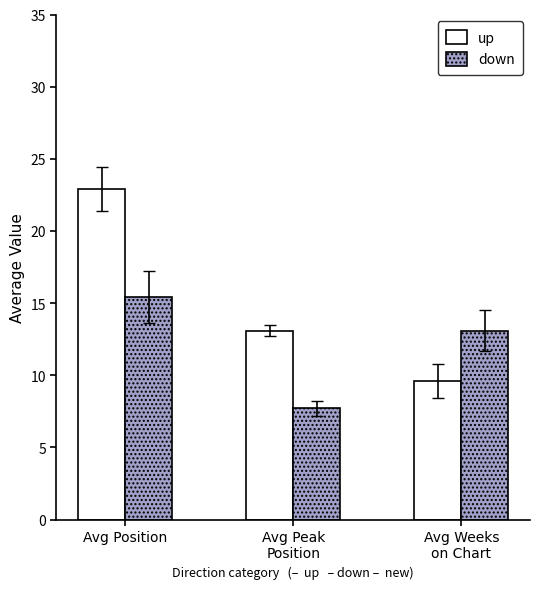

What is the difference between the maximum and minimum values in the down series?

7.7